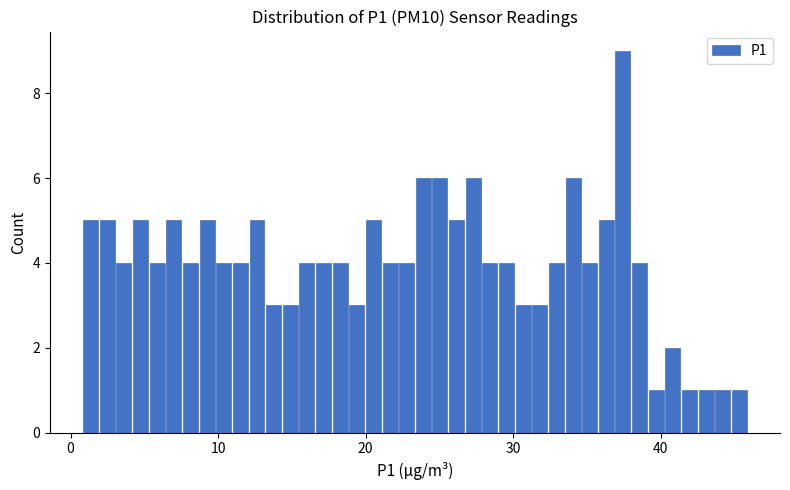

Read against the x-axis, roughly where is the centre of the tallest bar?

37